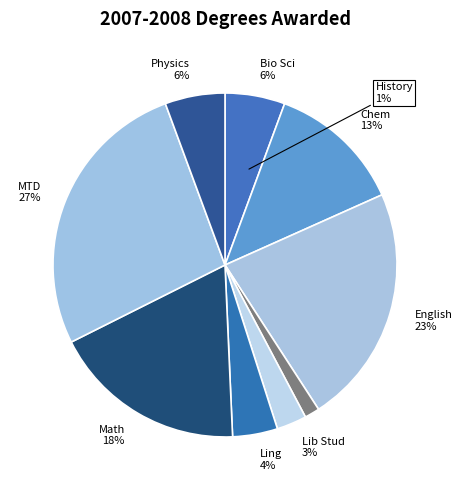

How many slices are in this pie chart?

9